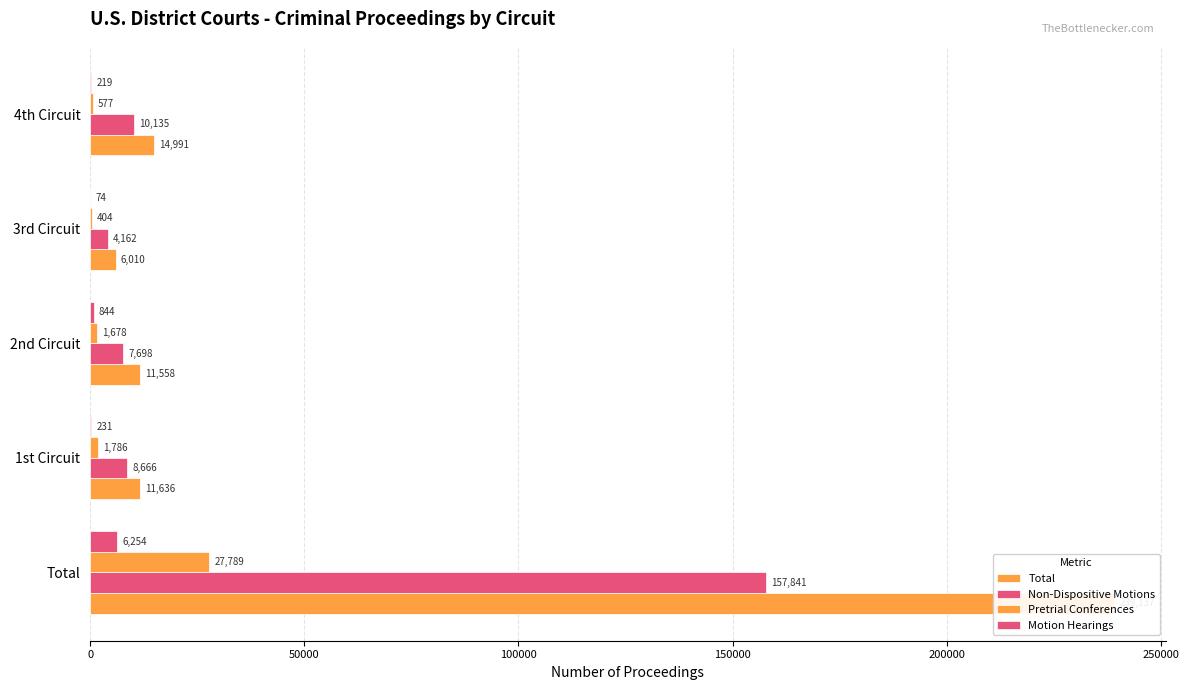

What is the average value of the Pretrial Conferences series?

6447